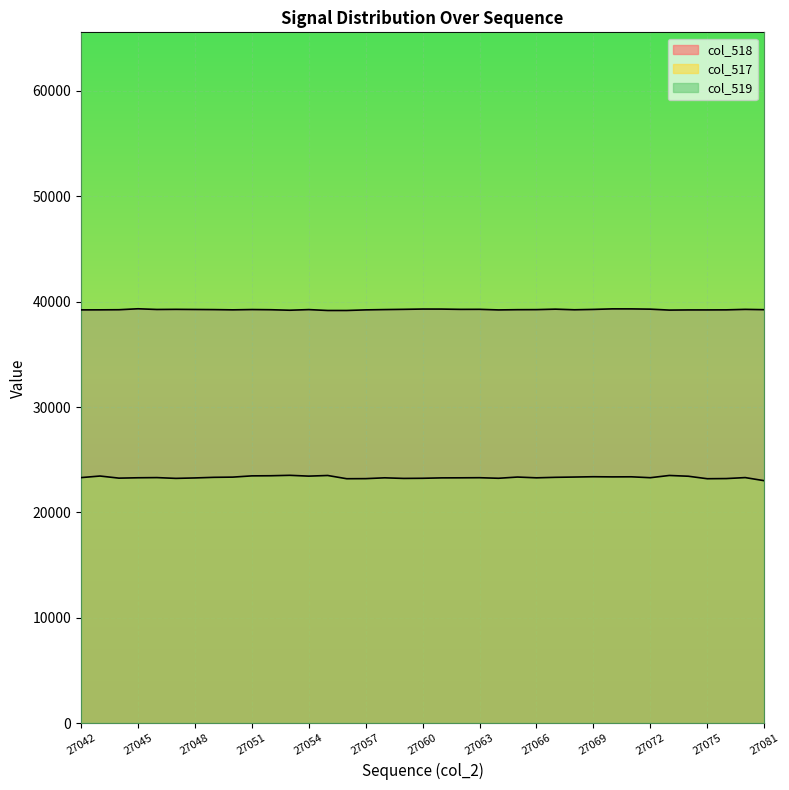

Which series has the largest total across all categories?

col_519